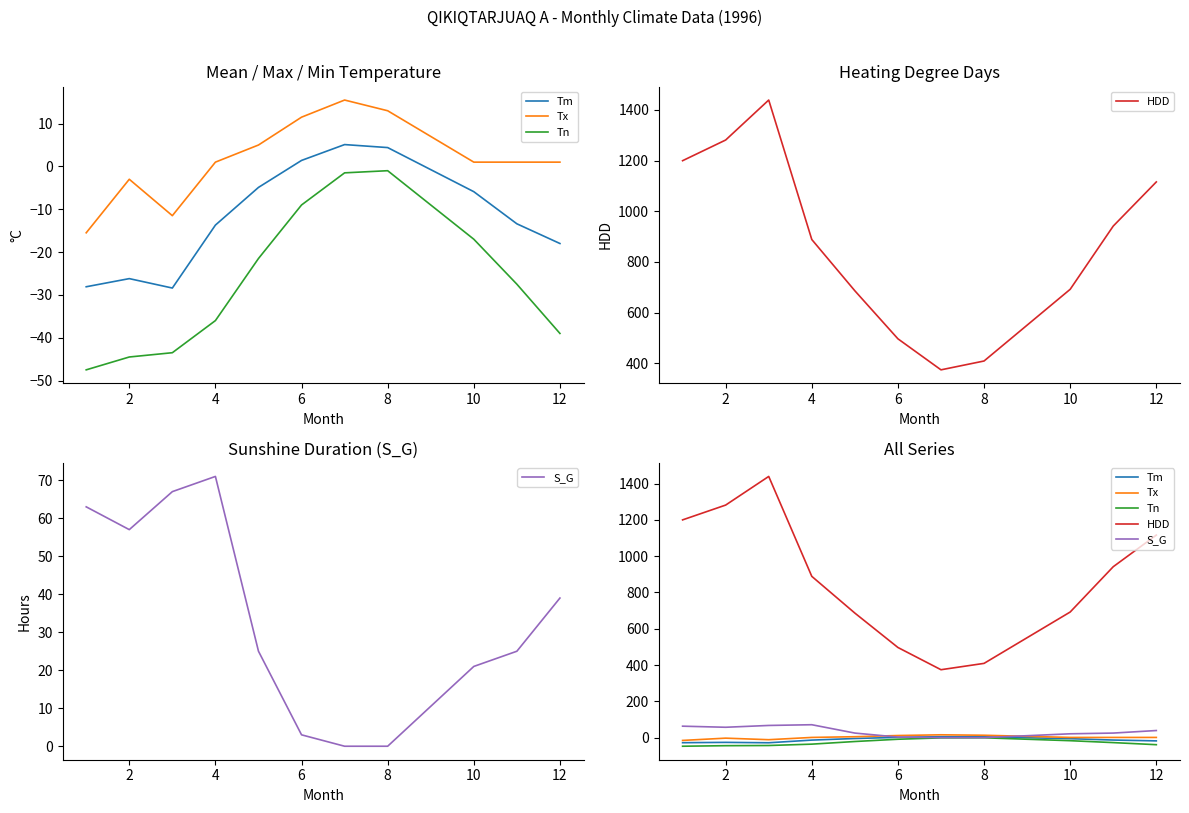

Which series has the largest range (max minus min)?

HDD